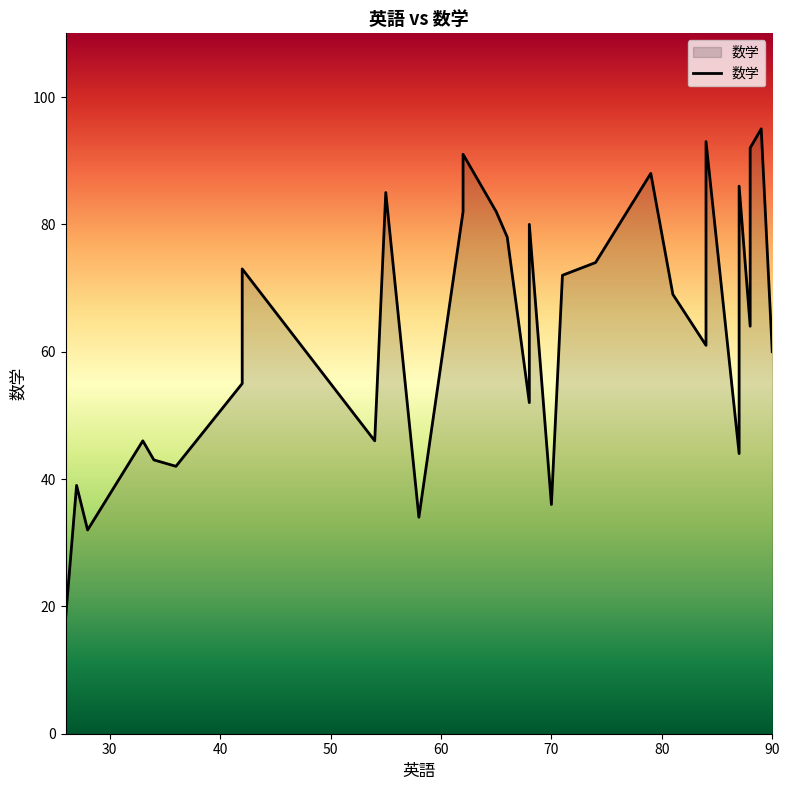

Which has a higher value, 68 or 81?

81